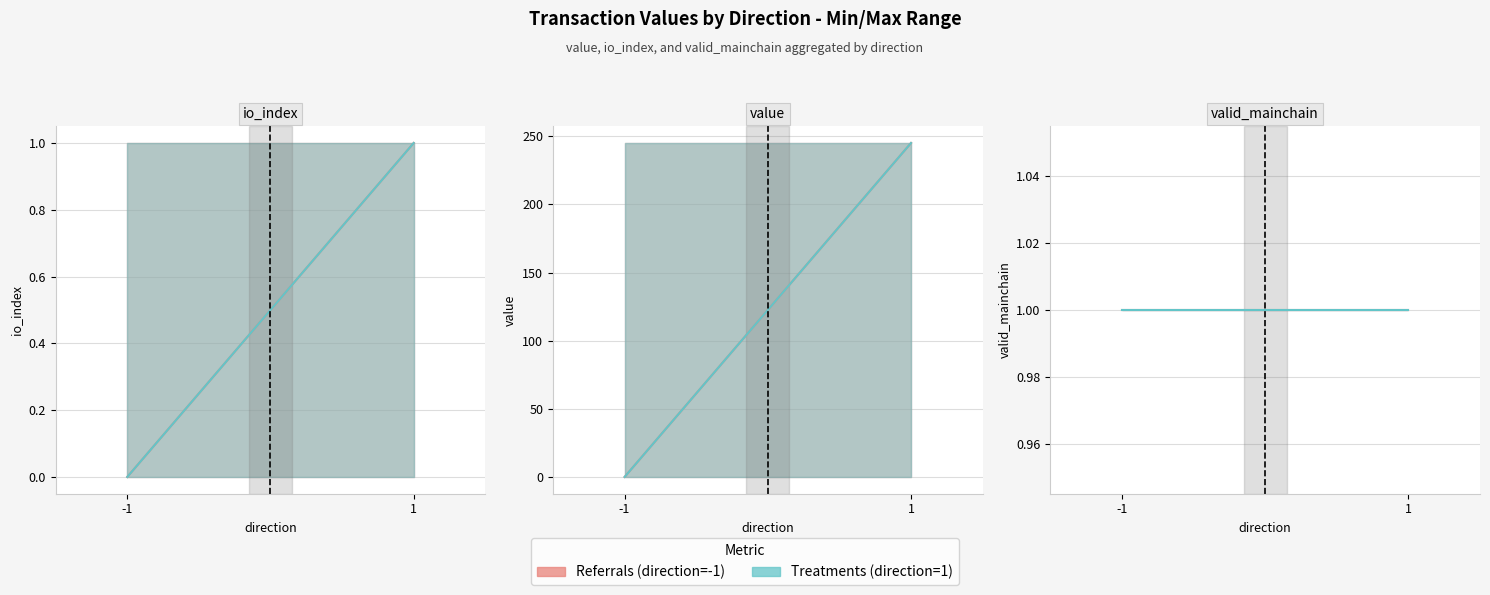

Does the chart display data point markers on the line(s)?

No